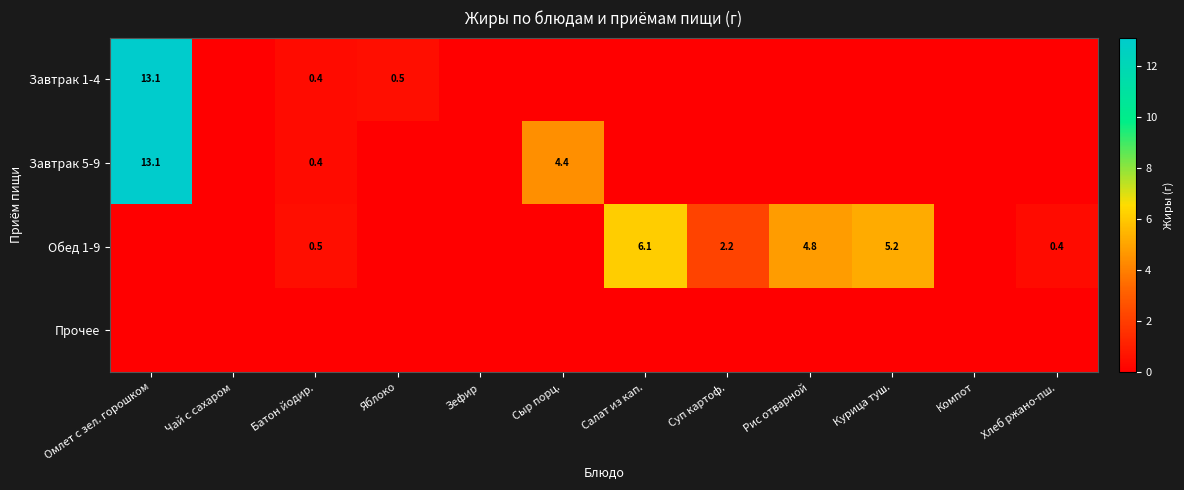

What is the average value of the Завтрак 5-9 series?

1.5